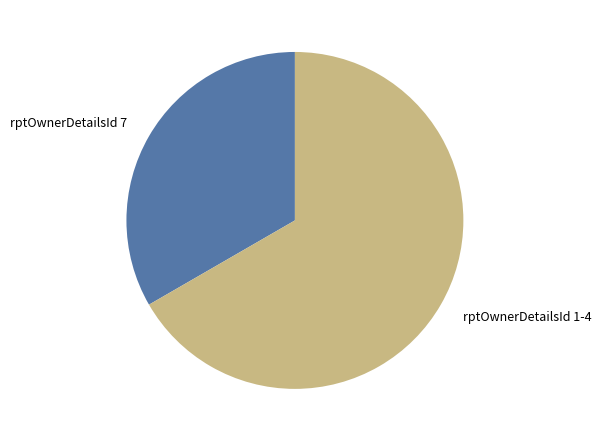

Does any single category account for the majority?

Yes